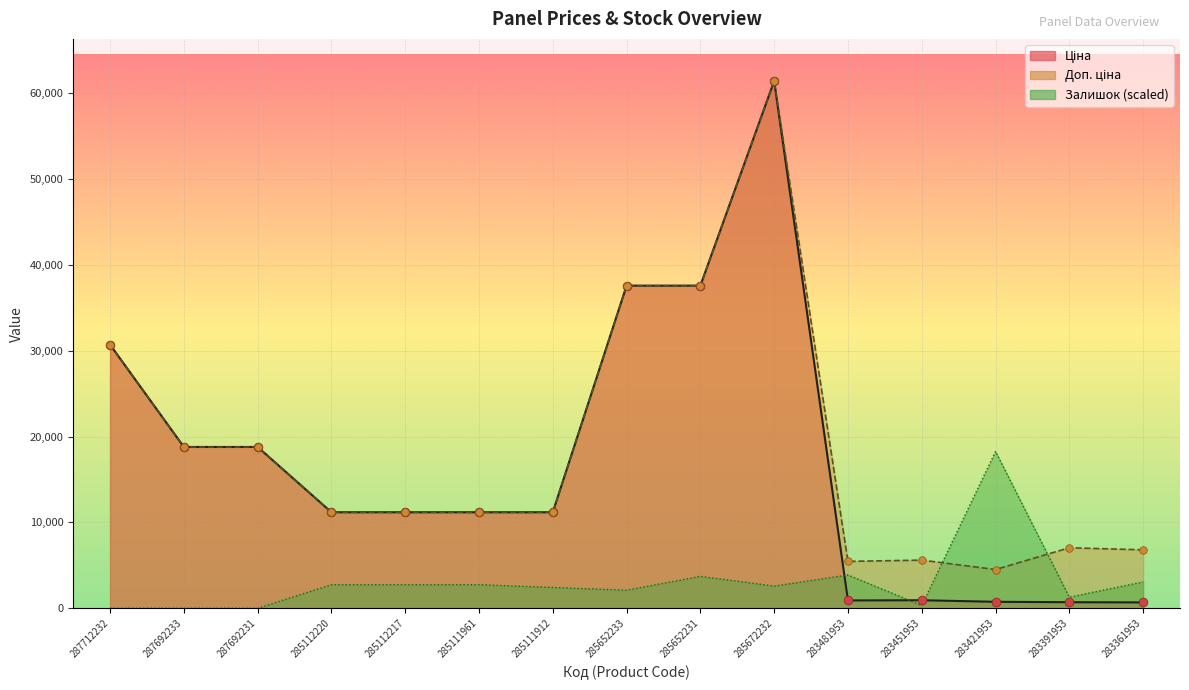

Which series has the largest total across all categories?

Доп. ціна